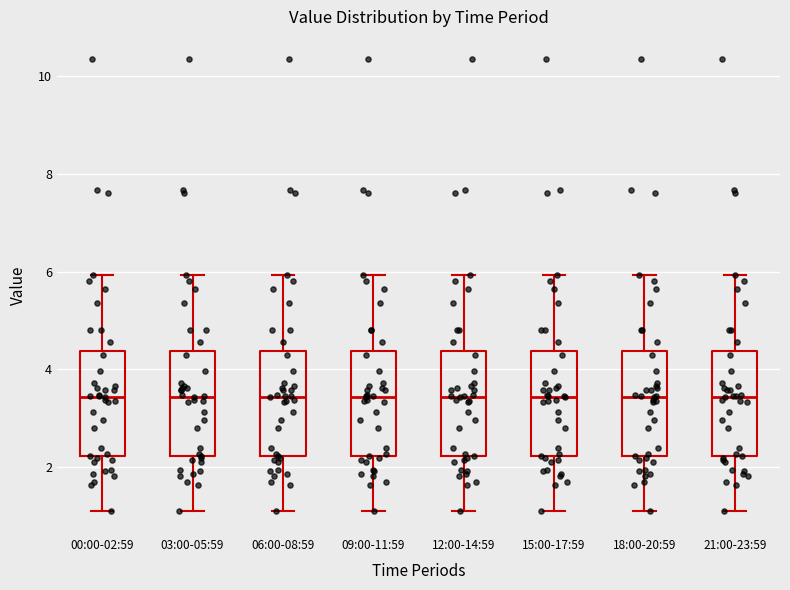

Reading left to right, read every box against the y-axis: the position of its median line, the range the box covers, and the ends of its whiskers. The values are not printed on the chart, so give them approximately, as read against the axis.

00:00-02:59: median 3.4, box 2.2 to 4.4, whiskers 1.2 to 6.0
03:00-05:59: median 3.4, box 2.2 to 4.4, whiskers 1.2 to 6.0
06:00-08:59: median 3.4, box 2.2 to 4.4, whiskers 1.2 to 6.0
09:00-11:59: median 3.4, box 2.2 to 4.4, whiskers 1.2 to 6.0
12:00-14:59: median 3.4, box 2.2 to 4.4, whiskers 1.2 to 6.0
15:00-17:59: median 3.4, box 2.2 to 4.4, whiskers 1.2 to 6.0
18:00-20:59: median 3.4, box 2.2 to 4.4, whiskers 1.2 to 6.0
21:00-23:59: median 3.4, box 2.2 to 4.4, whiskers 1.2 to 6.0